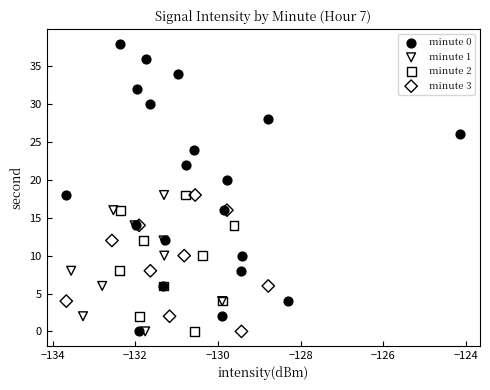

Which series has the largest Y range (max minus min)?

minute 0